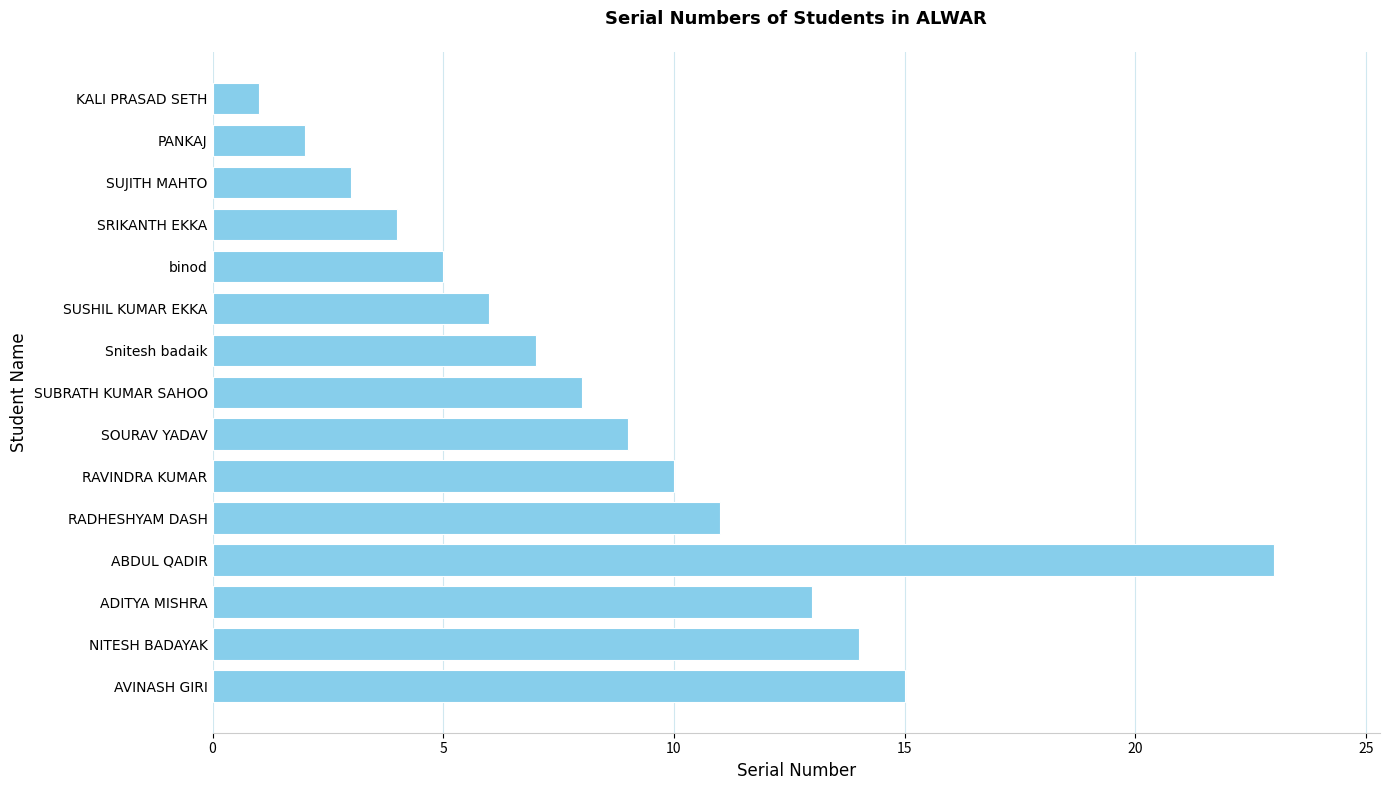

The value at RAVINDRA KUMAR is 14. True or false?

False